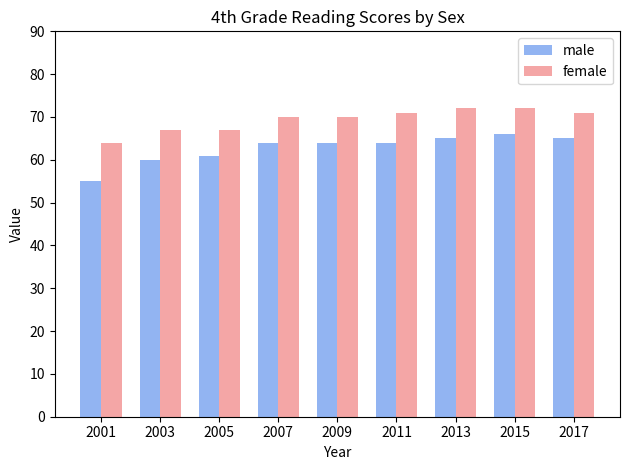

What is the value of the female bar at the 7th from the left?

72